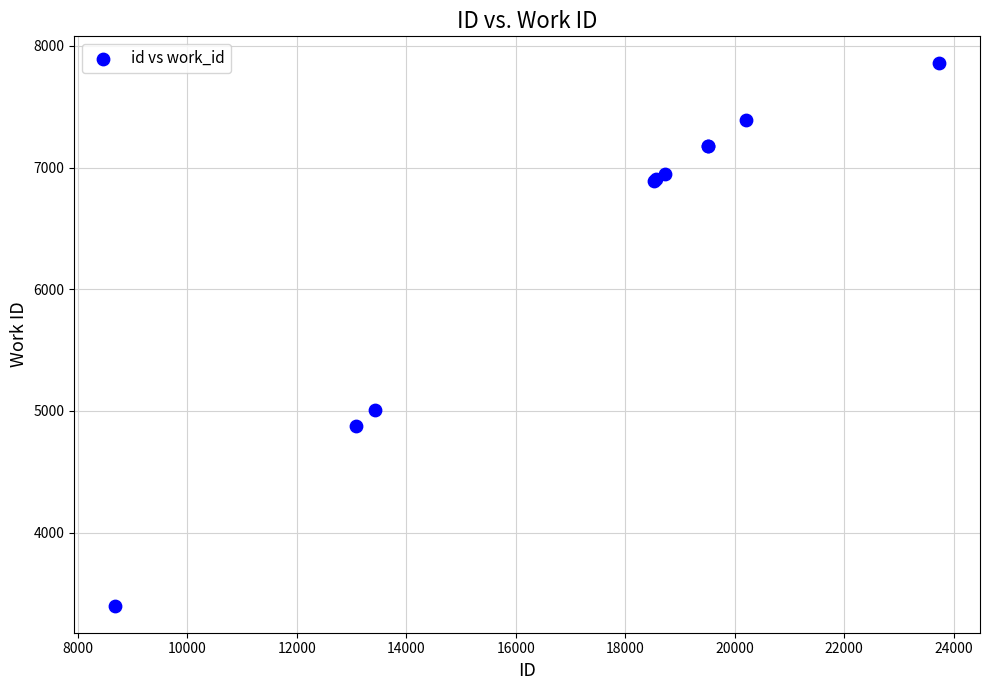

What Y value in the scatter plot is closest to 5627?

5003